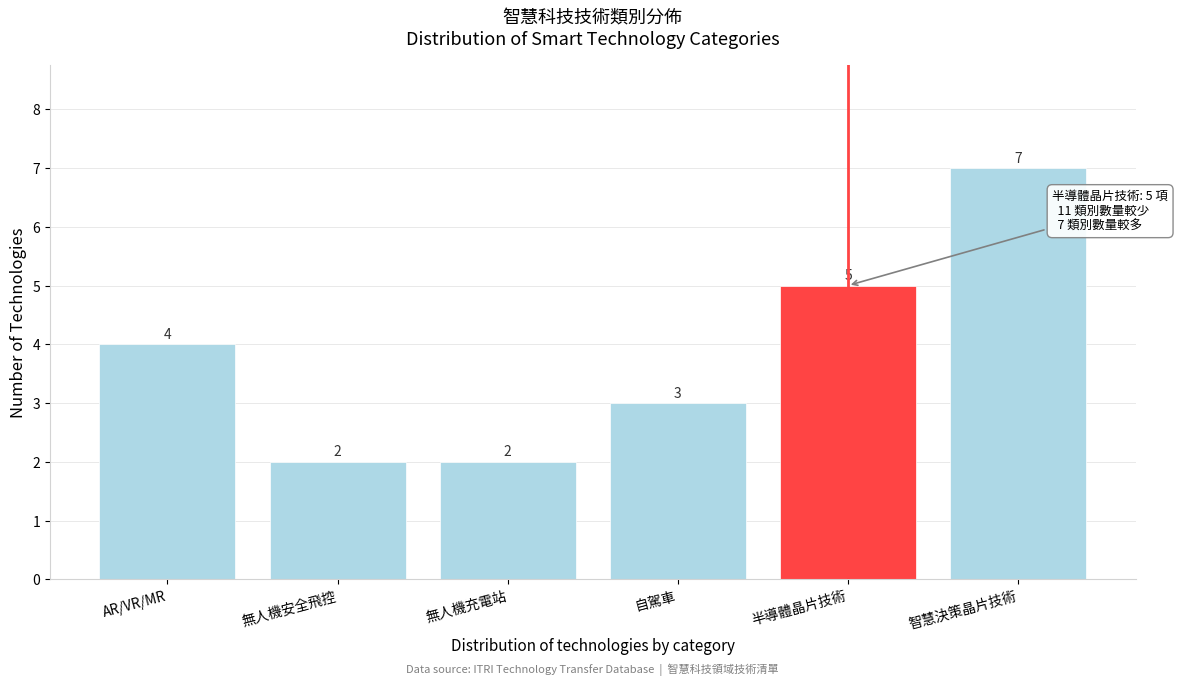

Reading left to right, list all the values displayed in this chart.

4	2	2	3	5	7